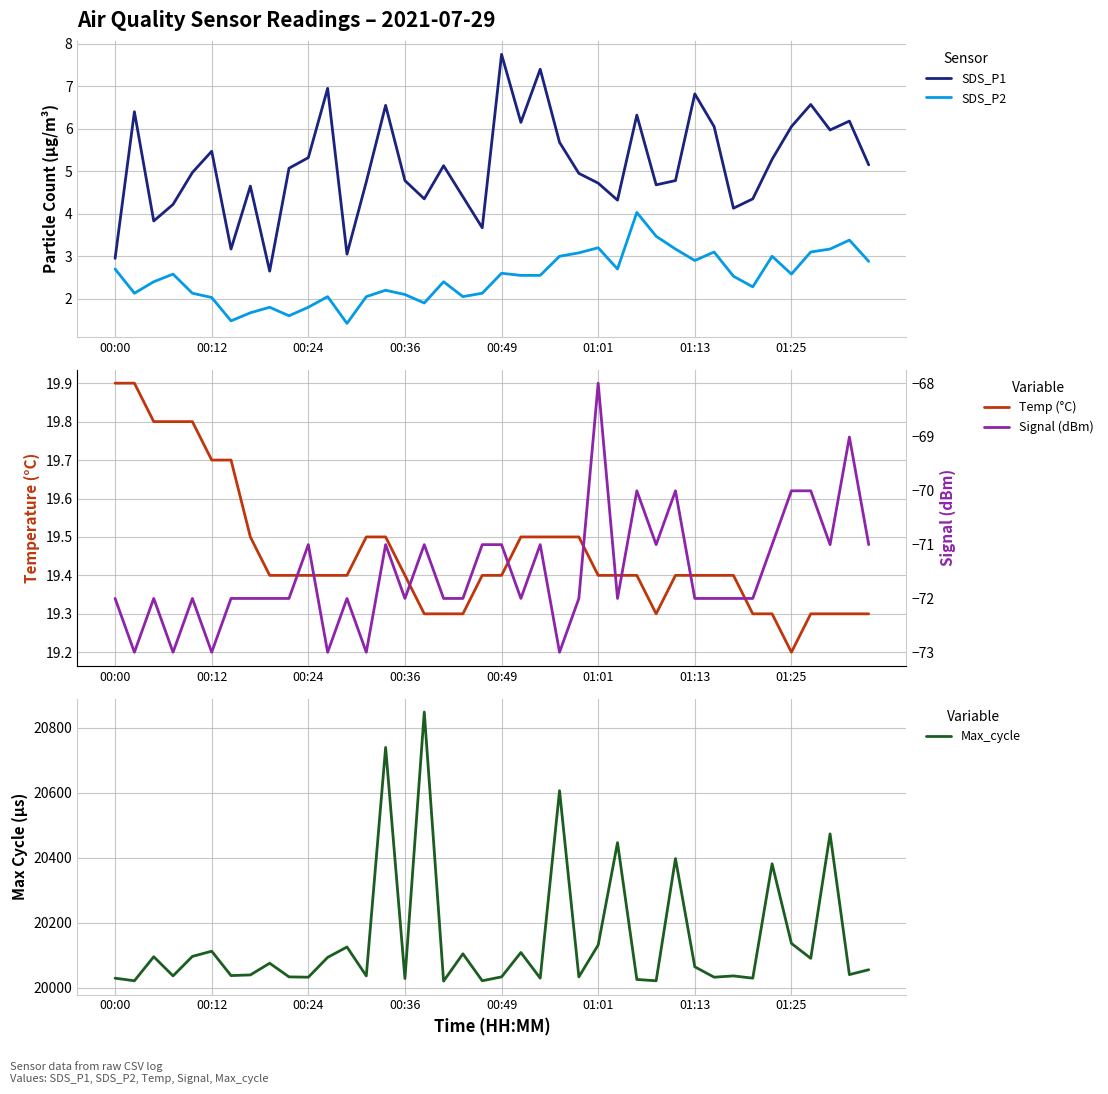

What is the smallest value displayed?

-73.0